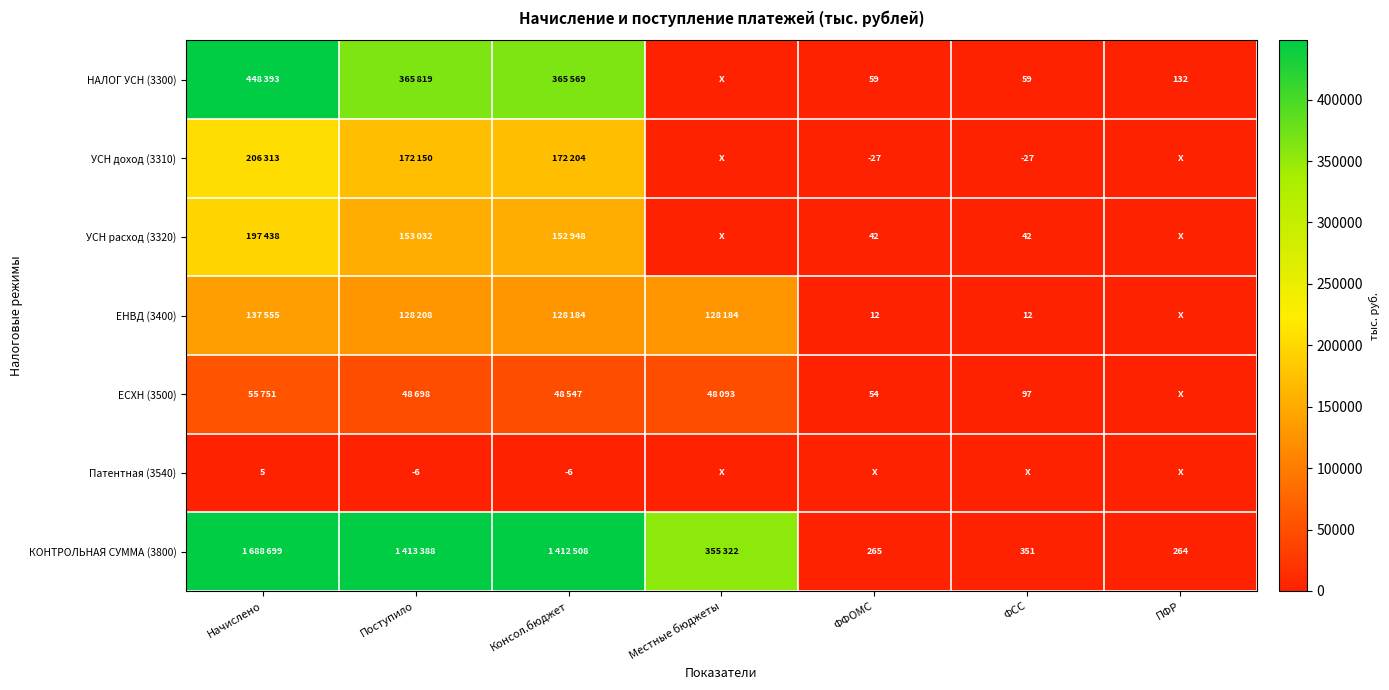

True or false: ЕСХН (3500) has a value of 54 at ФФОМС.

True